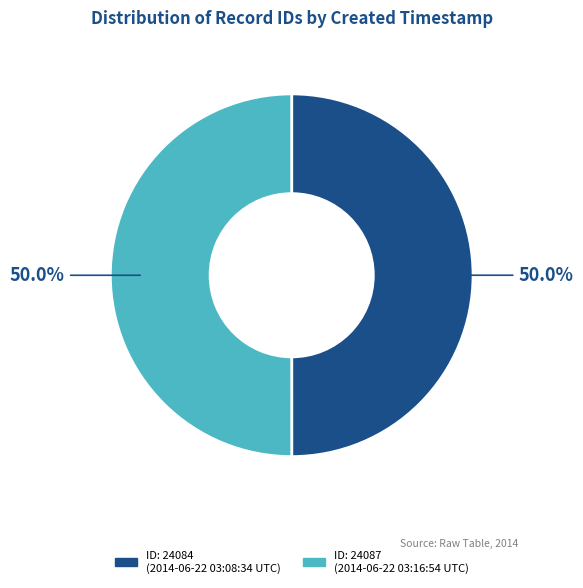

How many segments does this pie chart have?

2